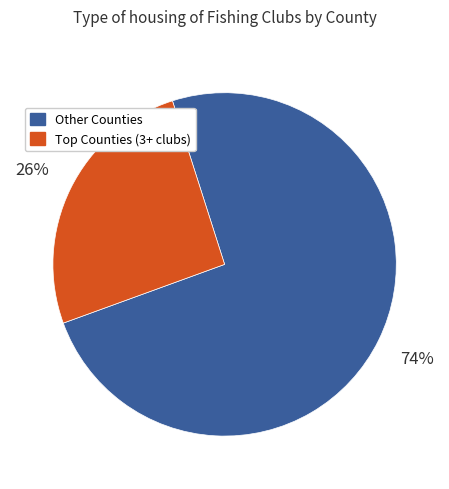

Is there any slice that represents more than half of the pie?

Yes